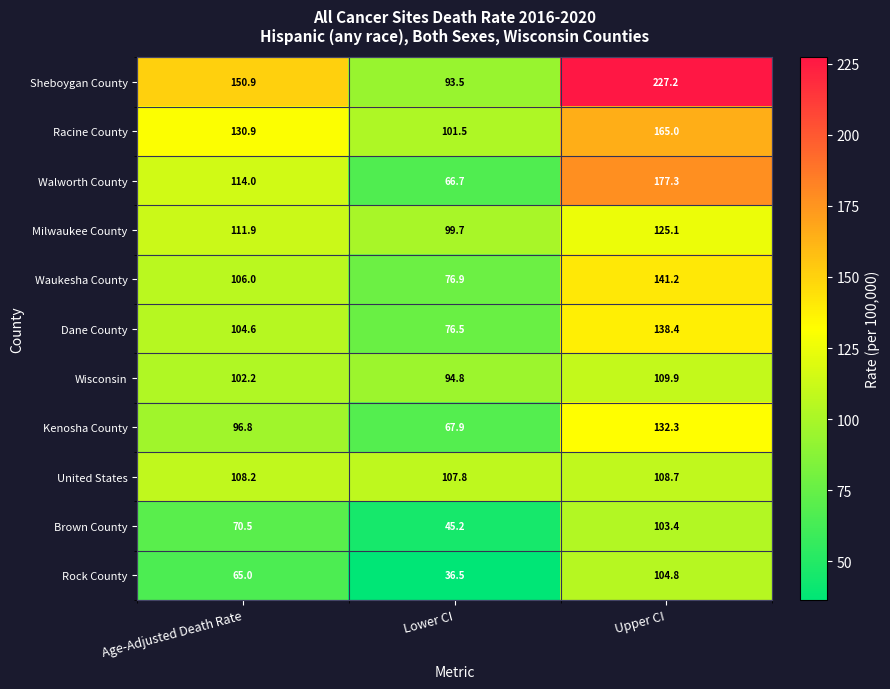

At how many categories does at least one series exceed 164?

1